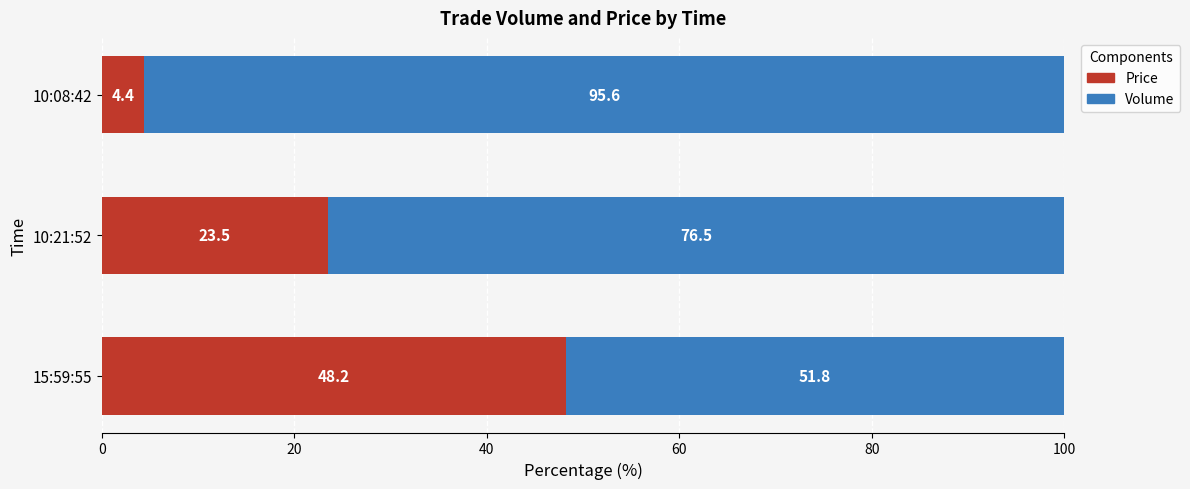

The value of Price at 10:08:42 is 4.4. True or false?

True